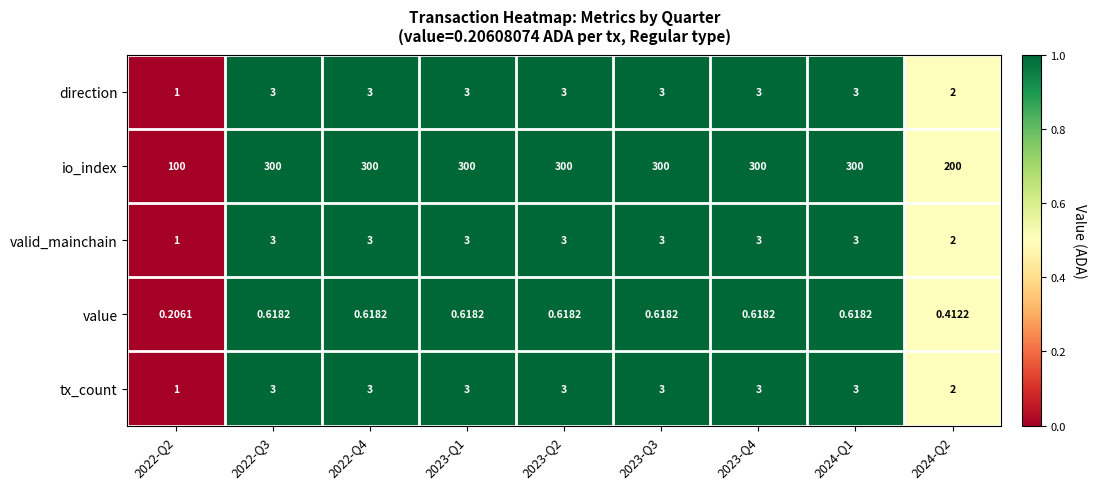

What is the total value across all series at 2023-Q2?

309.6